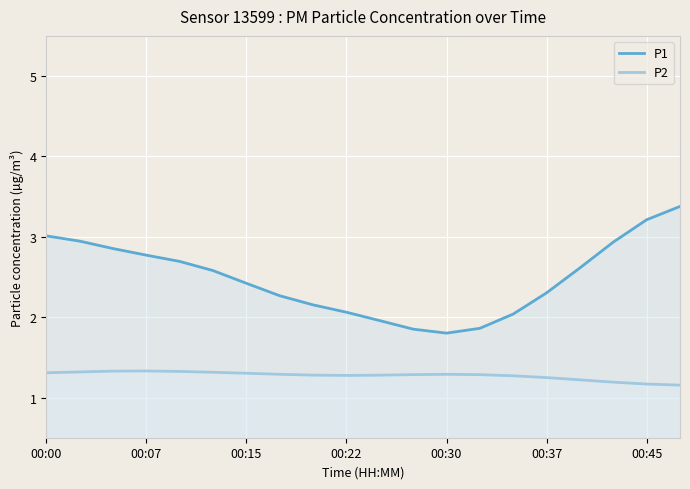

True or false: P1 and P2 intersect in this chart.

False